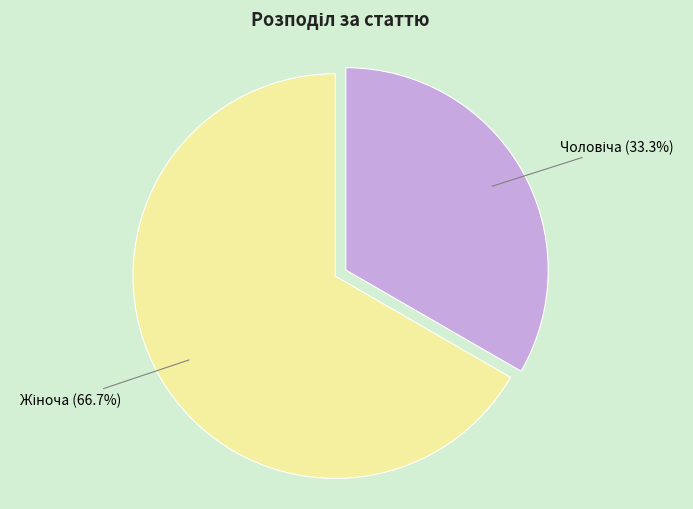

How many segments does this pie chart have?

2